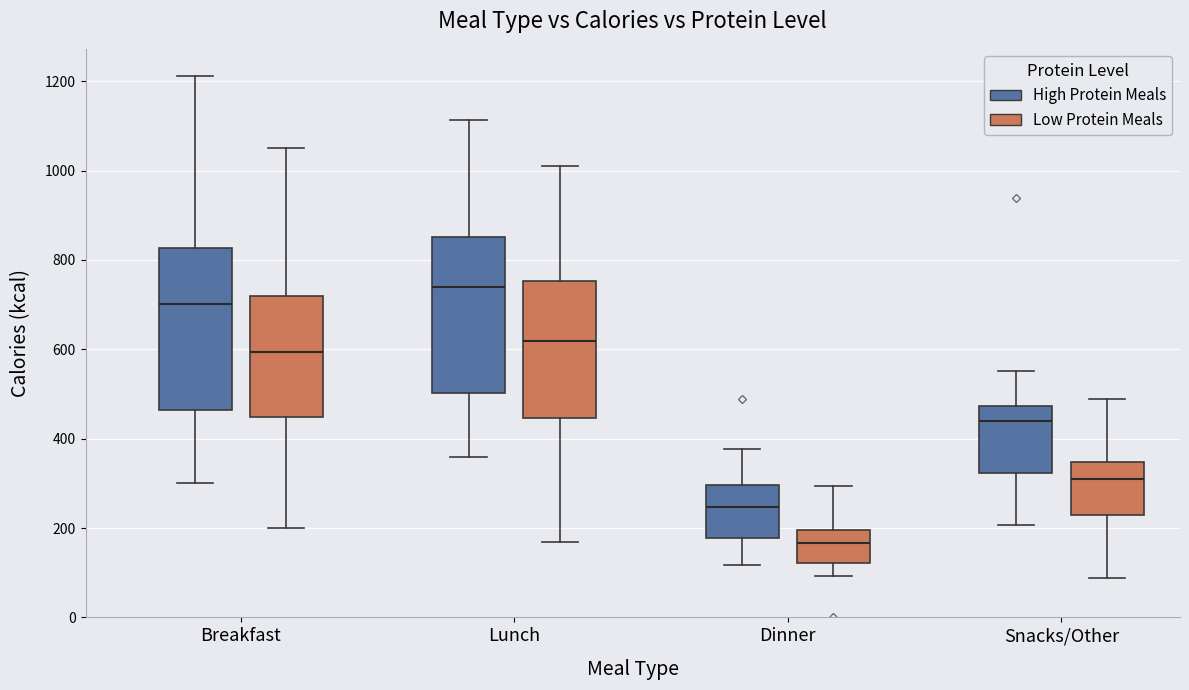

Where is the lower edge of the box for Breakfast (High Protein Meals) on the y-axis? The values are not printed on the chart, so give them approximately, as read against the axis.

460